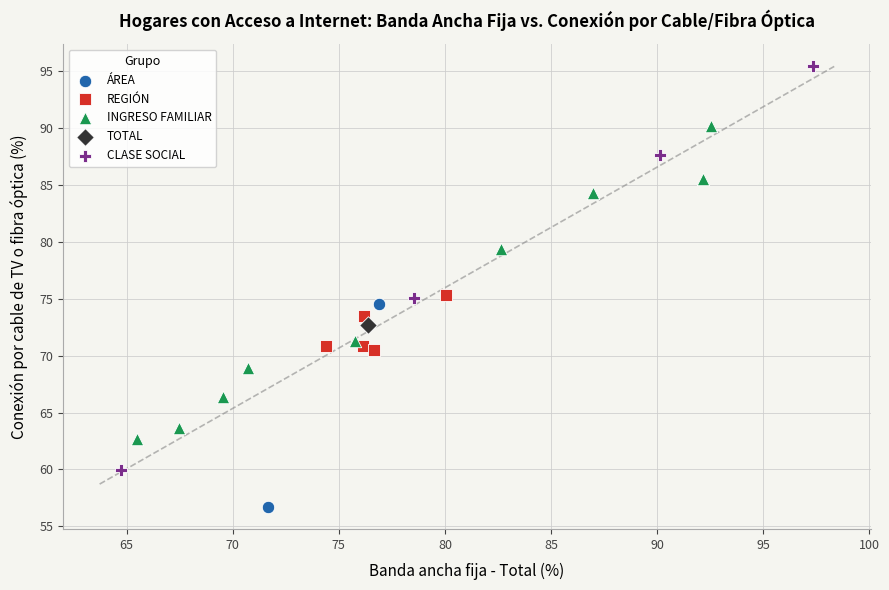

Which series contains the lowest Y value?

ÁREA